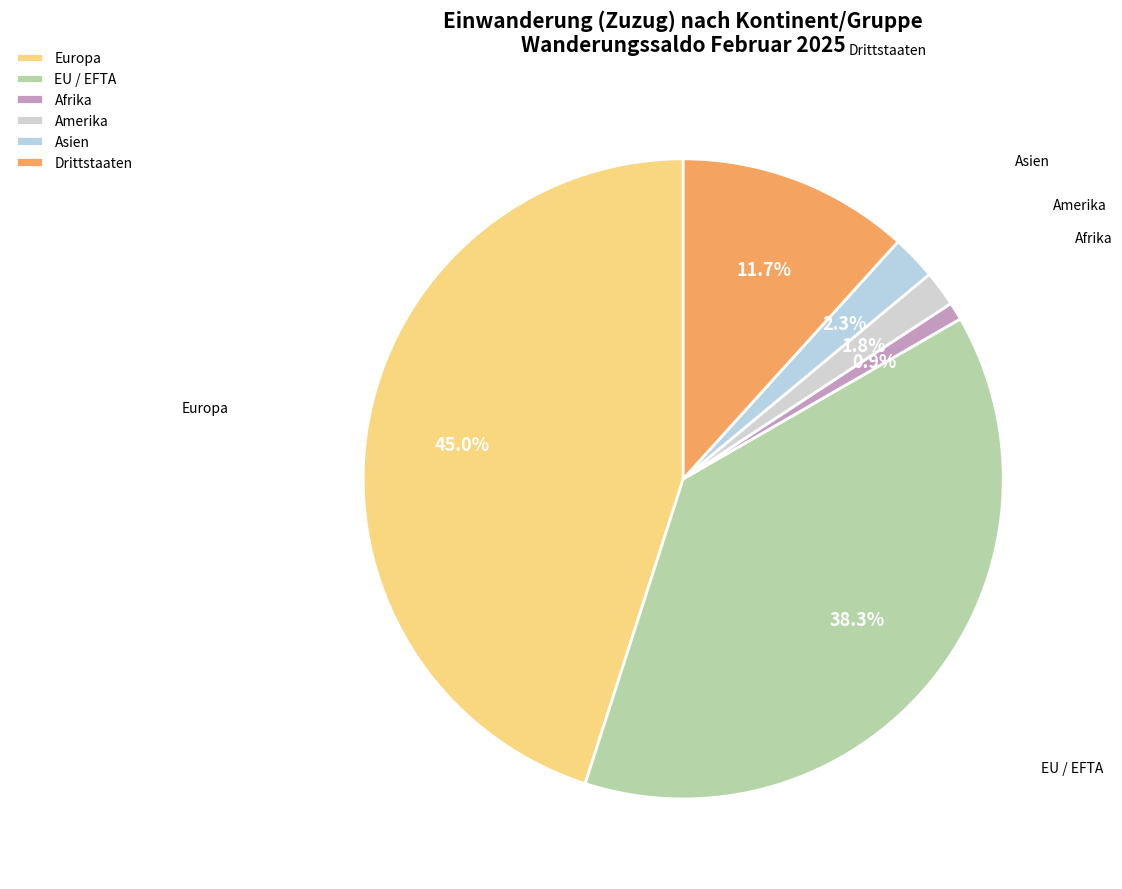

How many segments does this pie chart have?

6